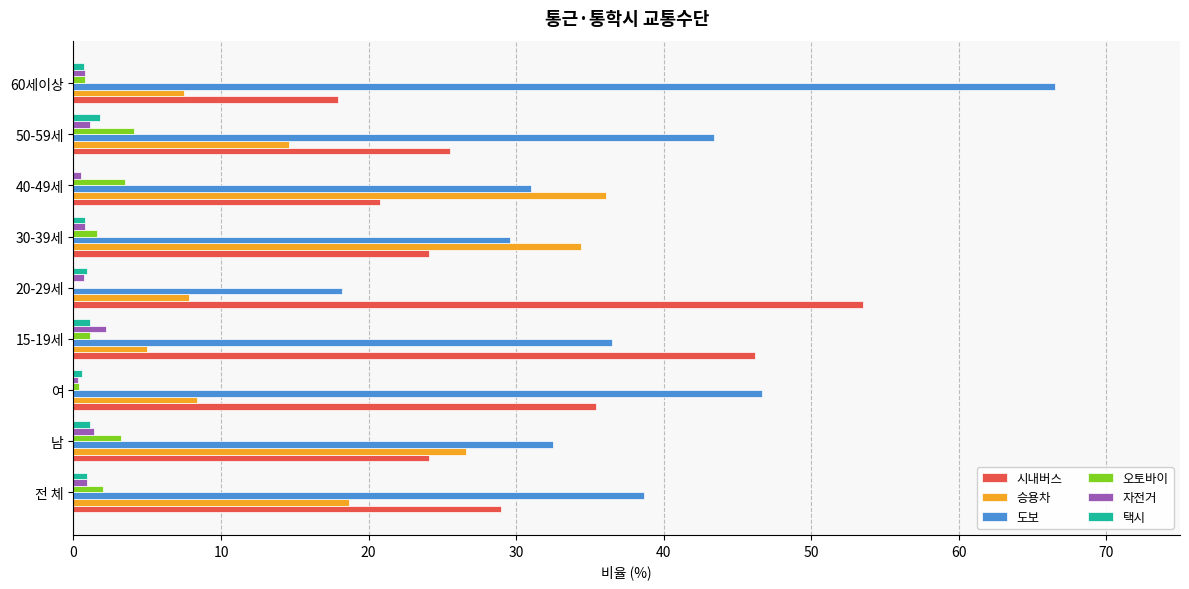

What is the average value of the 도보 series?

38.1